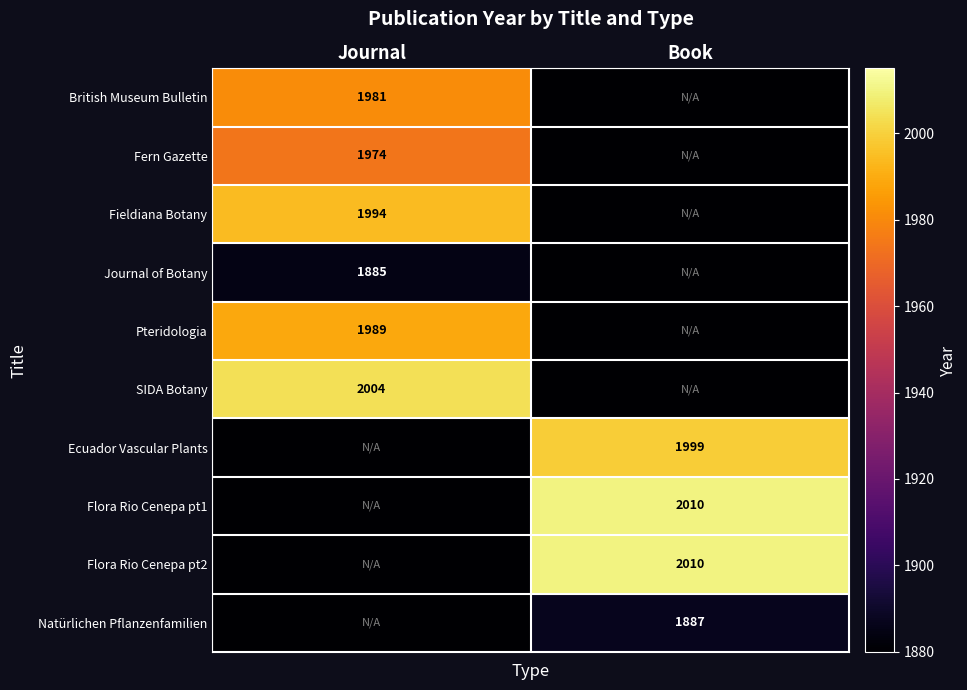

Between Book and Journal, which is larger?

Journal